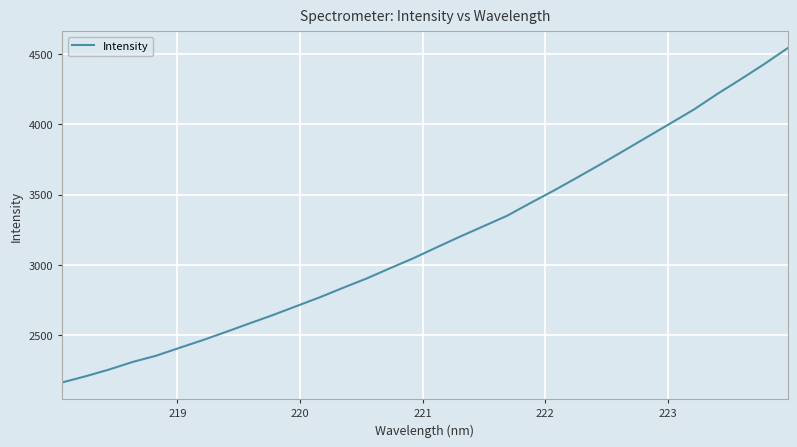

What is the minimum value shown in the chart?

2162.2